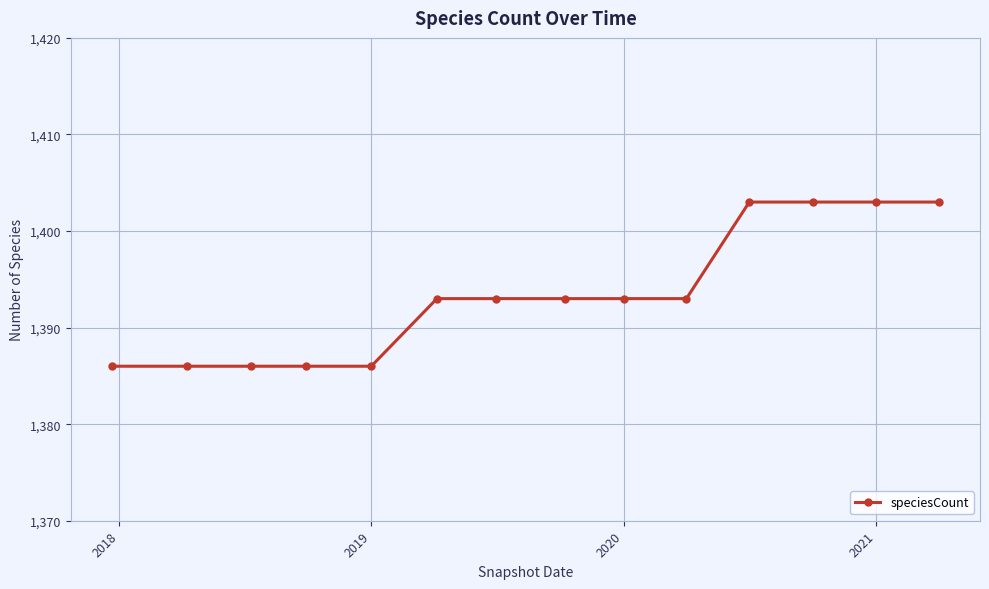

Reading right to left, transcribe all the data shown in this chart.

1403	1403	1403	1403	1393	1393	1393	1393	1393	1386	1386	1386	1386	1386